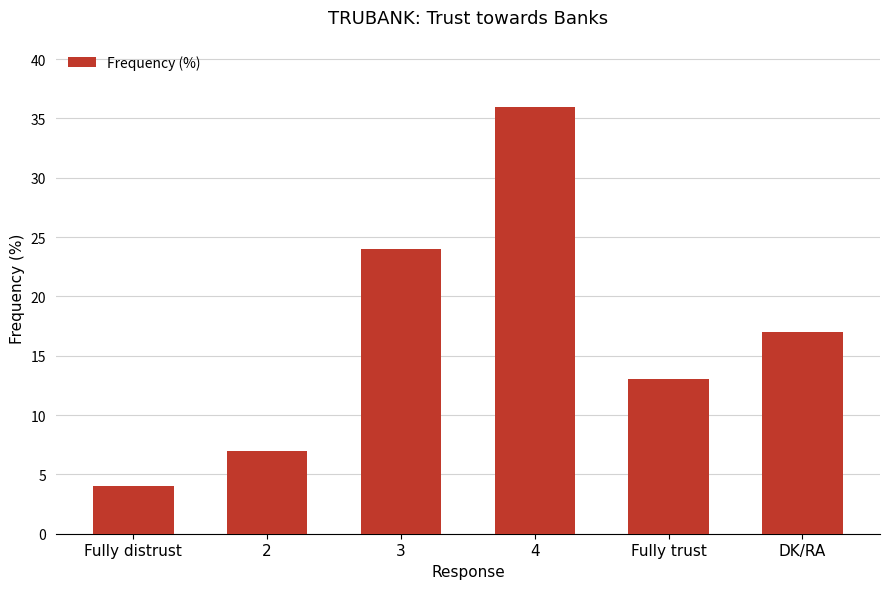

What is the sum of the values at Fully distrust and 3?

28